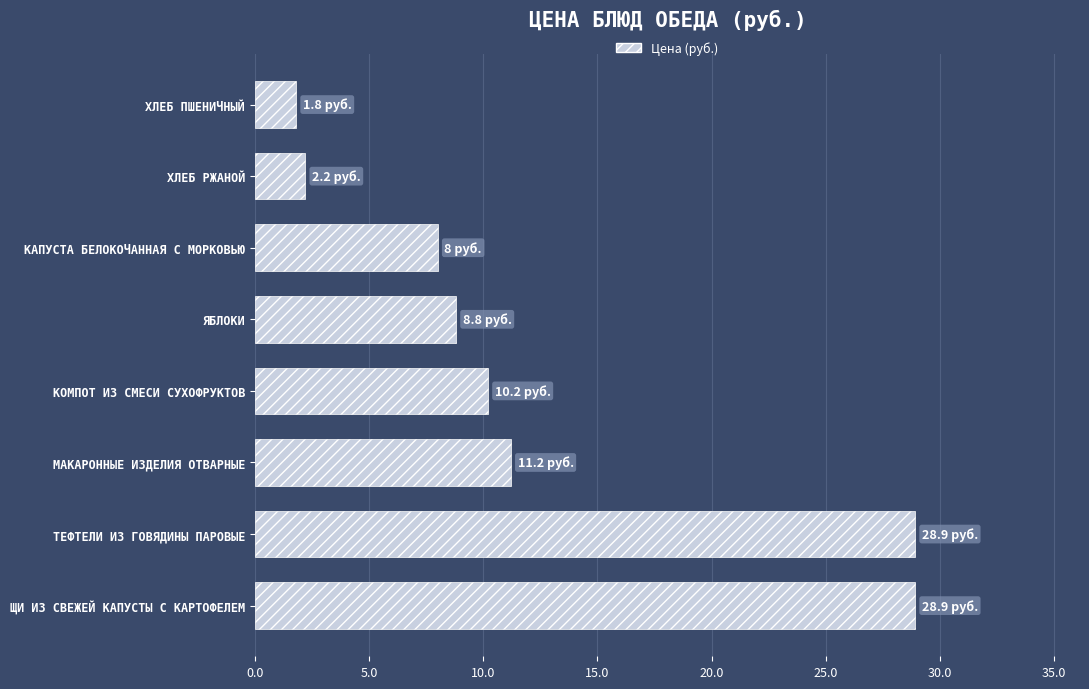

Between КАПУСТА БЕЛОКОЧАННАЯ С МОРКОВЬЮ and ЯБЛОКИ, which is larger?

ЯБЛОКИ